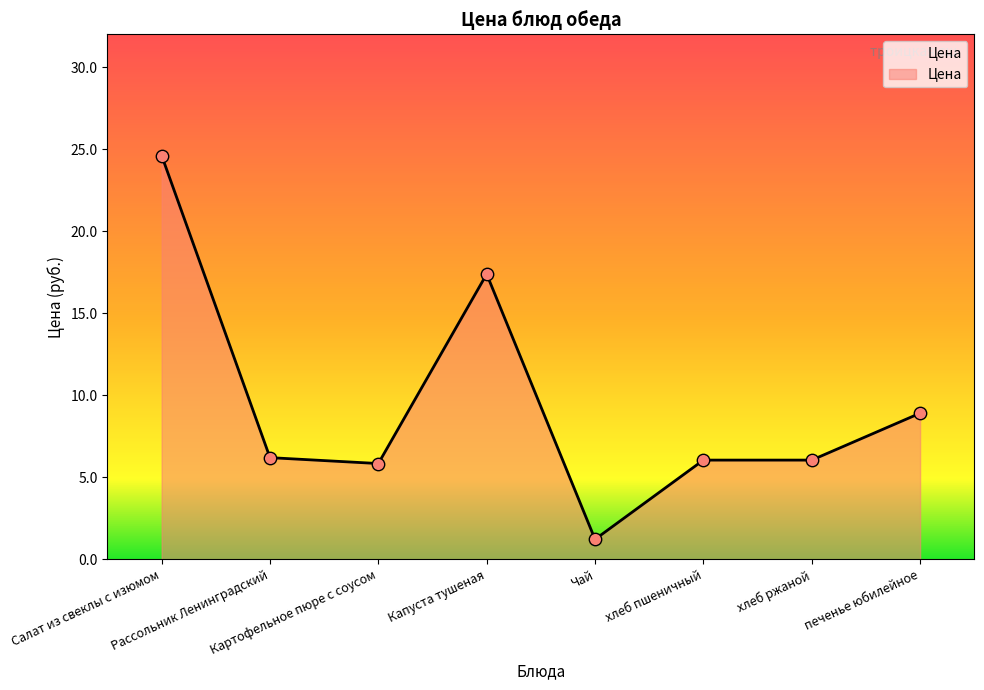

What is the smallest value displayed?

1.2